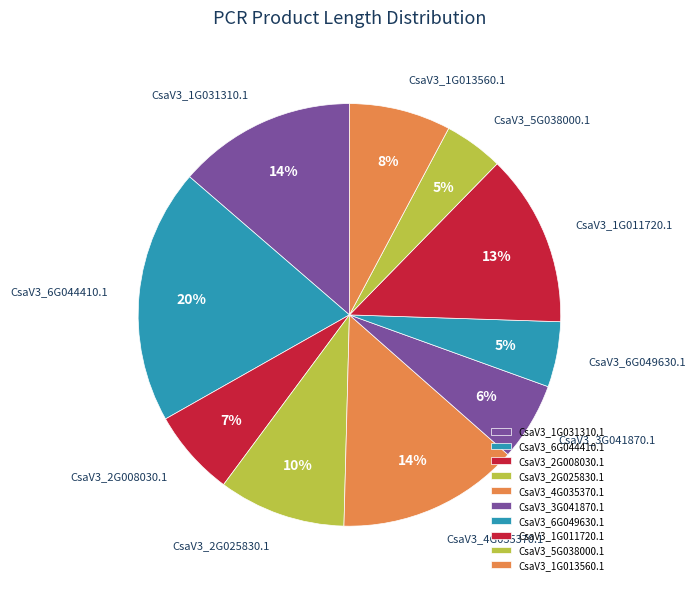

Which slice is the largest?

CsaV3_6G044410.1